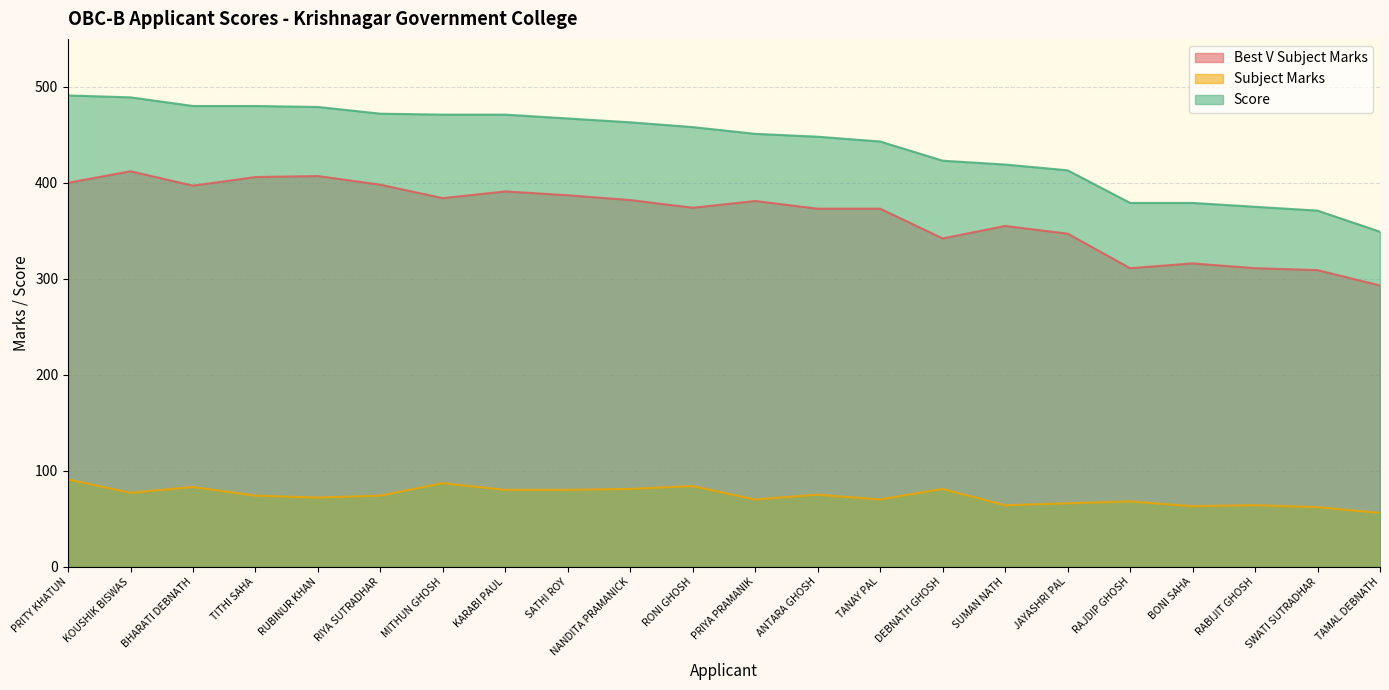

At KOUSHIK BISWAS, list the series in order from largest to smallest.

Score, Best V Subject Marks, Subject Marks